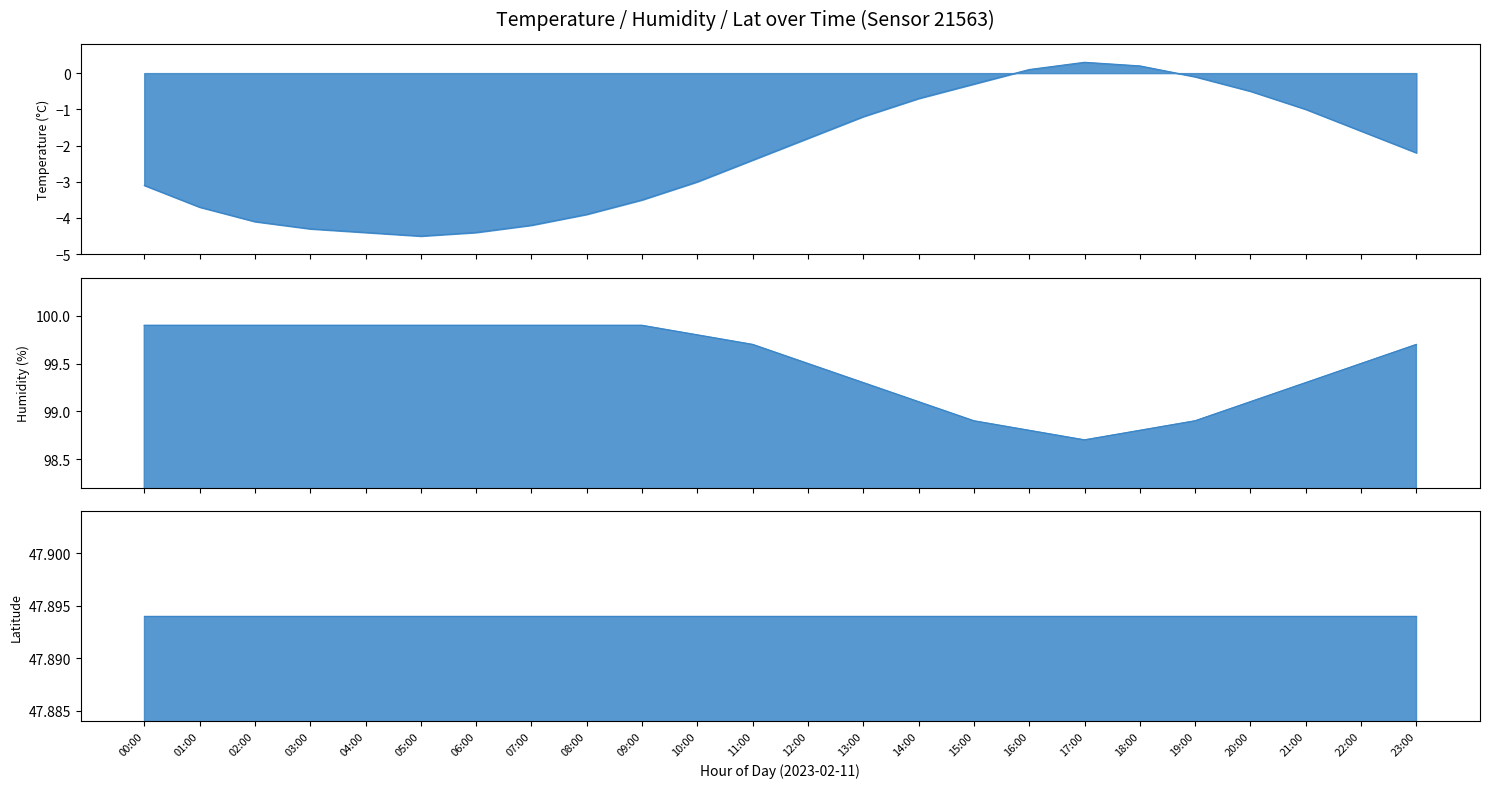

True or false: humidity and temperature intersect in this chart.

False